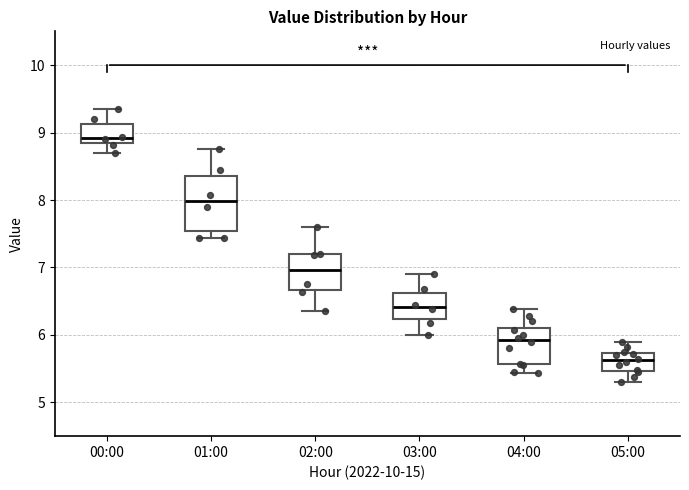

Where does the median line of the box for 01:00 sit on the y-axis? The values are not printed on the chart, so give them approximately, as read against the axis.

8.0